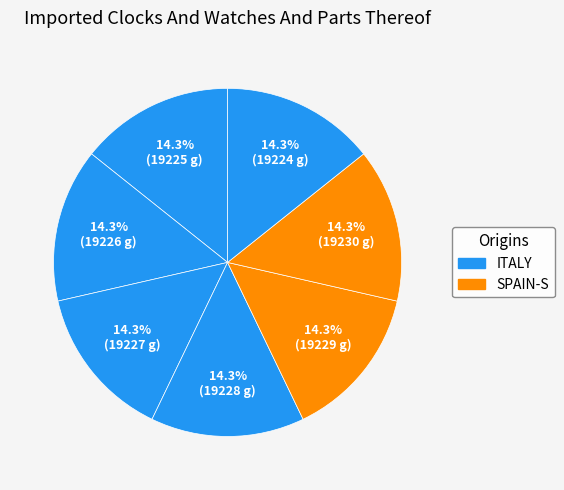

How many slices are in this pie chart?

7